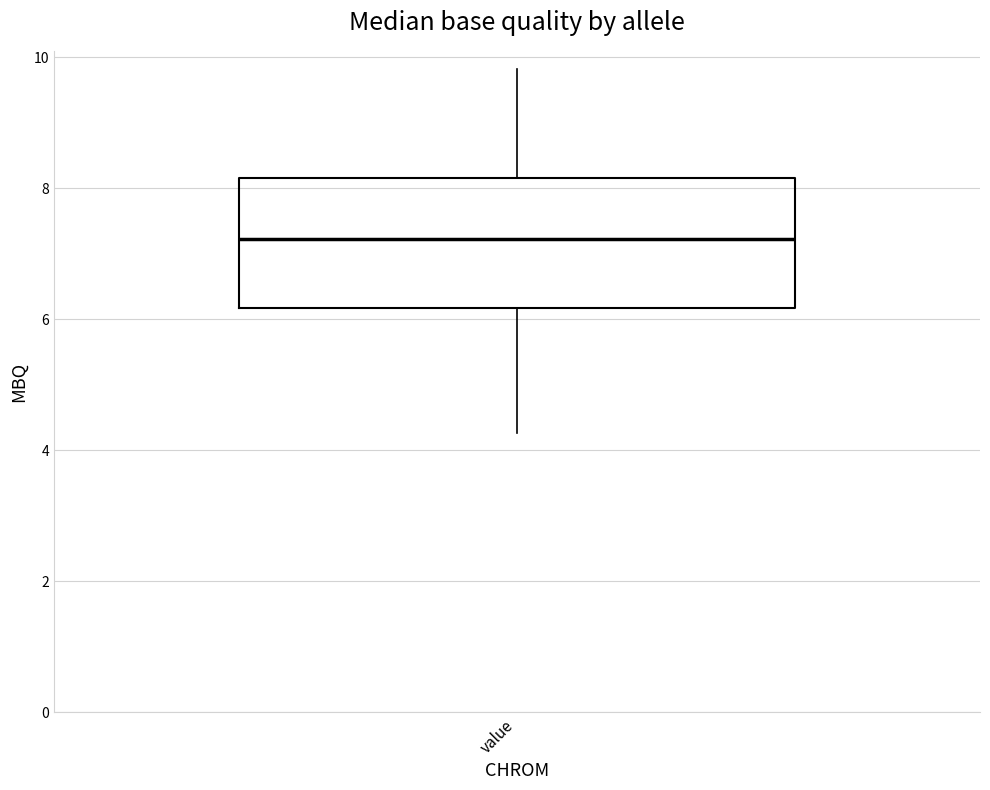

Transcribe this box plot: give where the median line is, the range the box spans, and where the two whiskers end, as read against the y-axis. The values are not printed on the chart, so give them approximately, as read against the axis.

median 7.2, box 6.2 to 8.2, whiskers 4.2 to 9.8